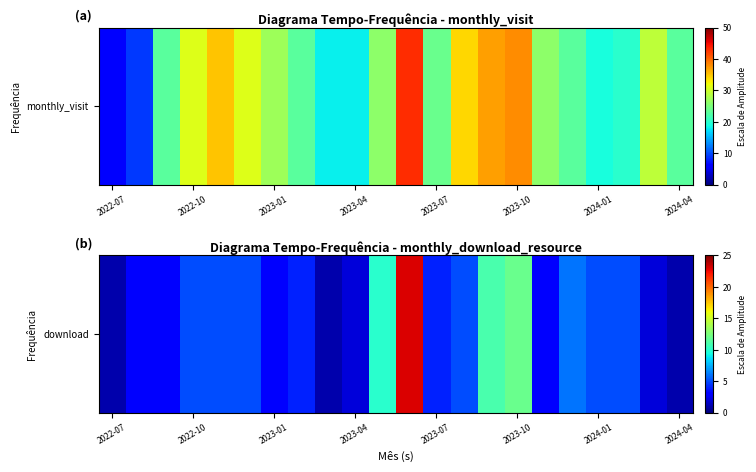

Reading left to right, what are all the values shown in this chart?

1	3	3	5	5	5	3	4	1	2	10	23	4	5	11	12	3	6	5	5	2	1